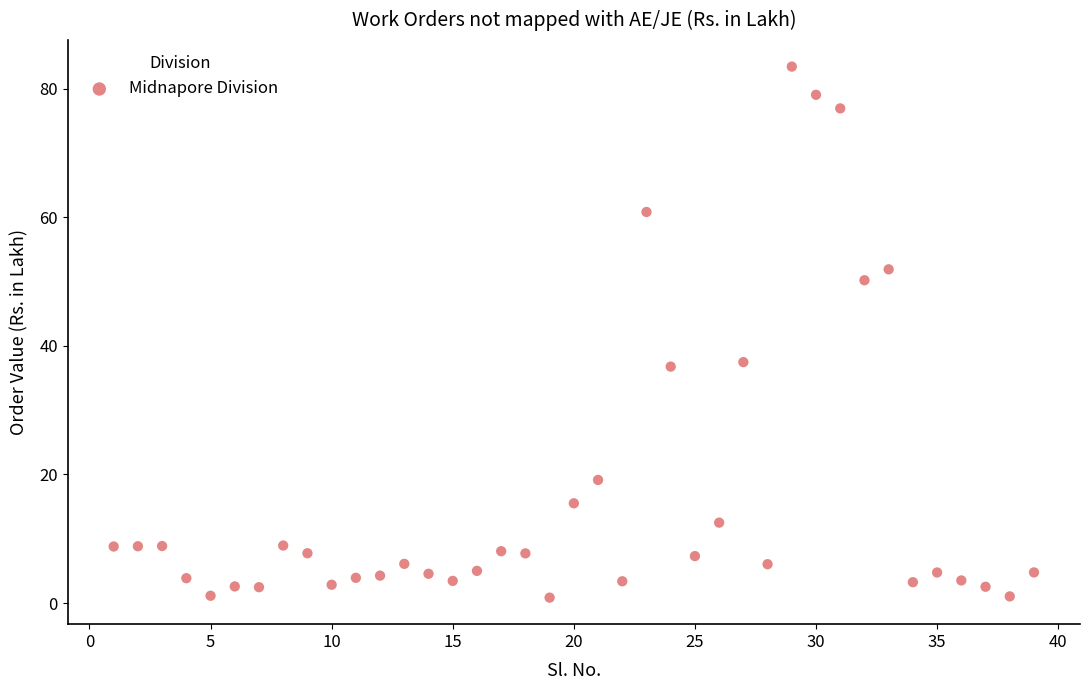

What is the range of Y values (max minus min)?

82.6